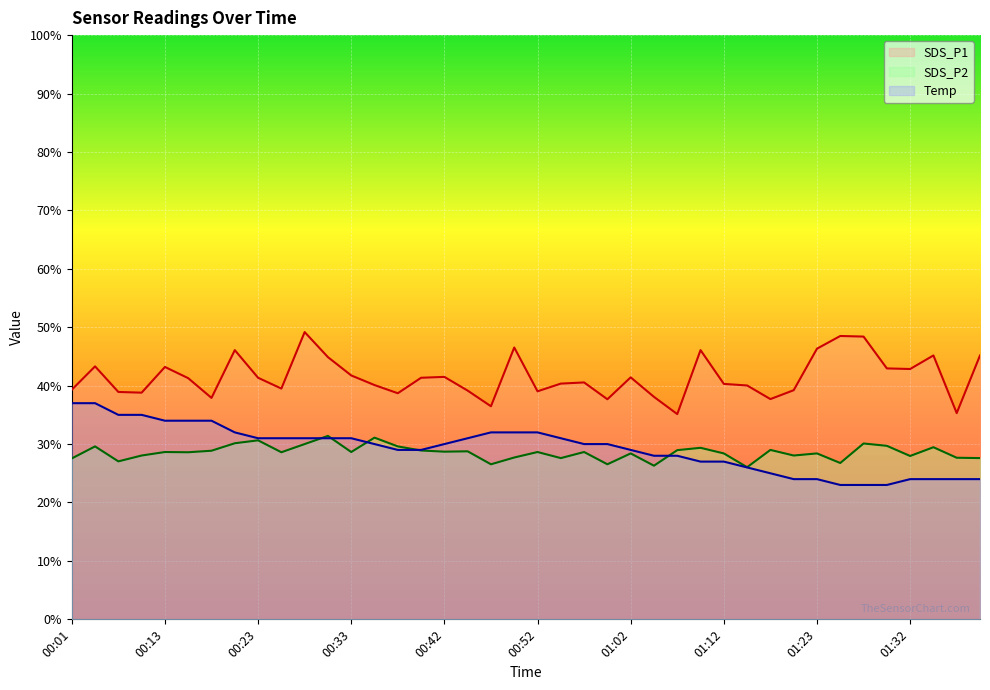

Which series ends up on top after the final intersection of SDS_P2 and Temp?

SDS_P2